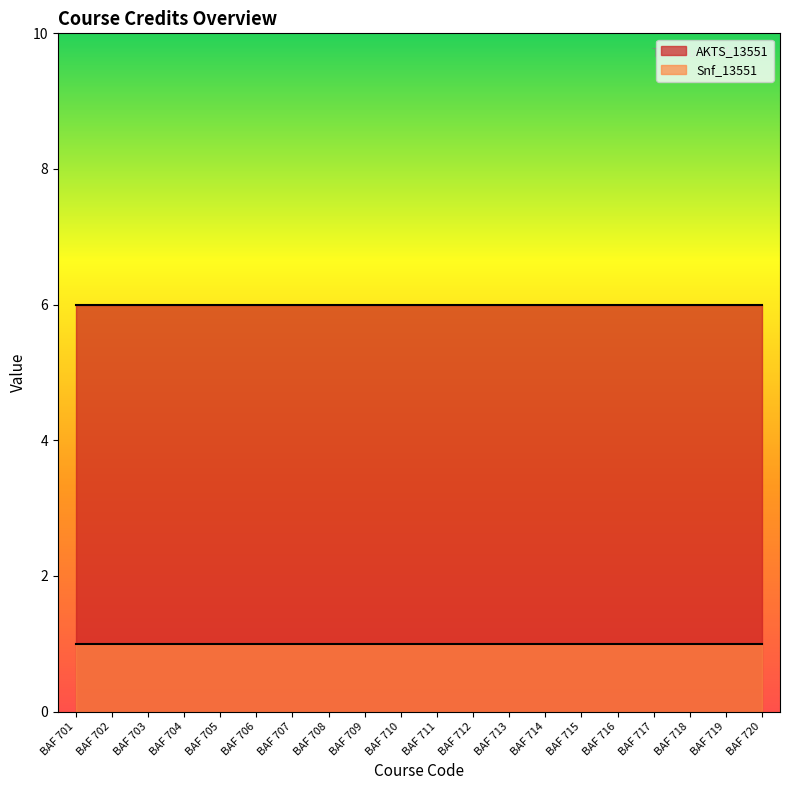

What is the value of the AKTS_13551 point at the 7th from the left?

6